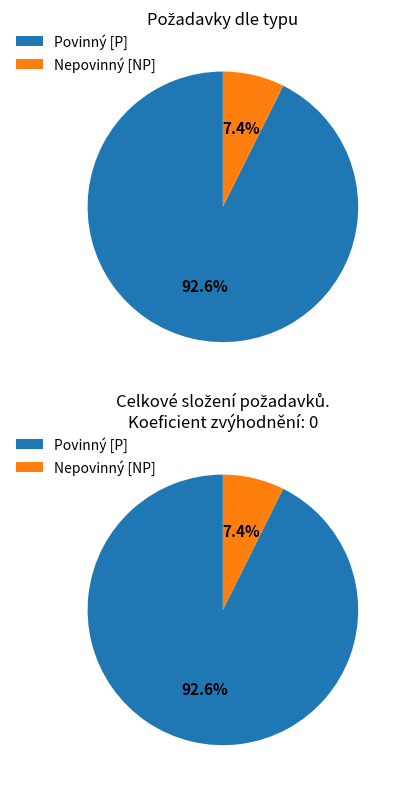

Which has a higher value, Povinný [P] or Nepovinný [NP]?

Povinný [P]